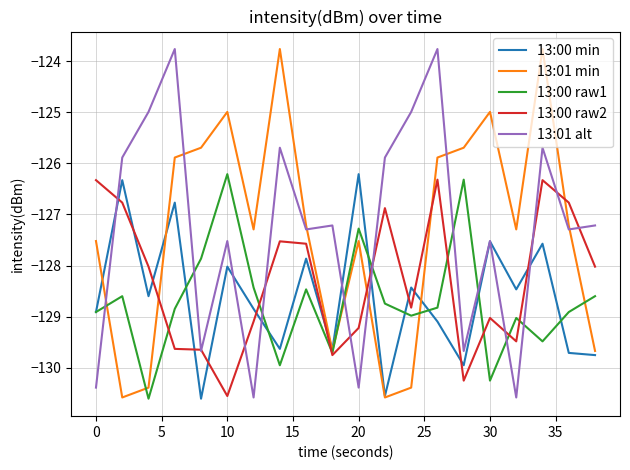

What is the minimum value shown in the chart?

-130.6